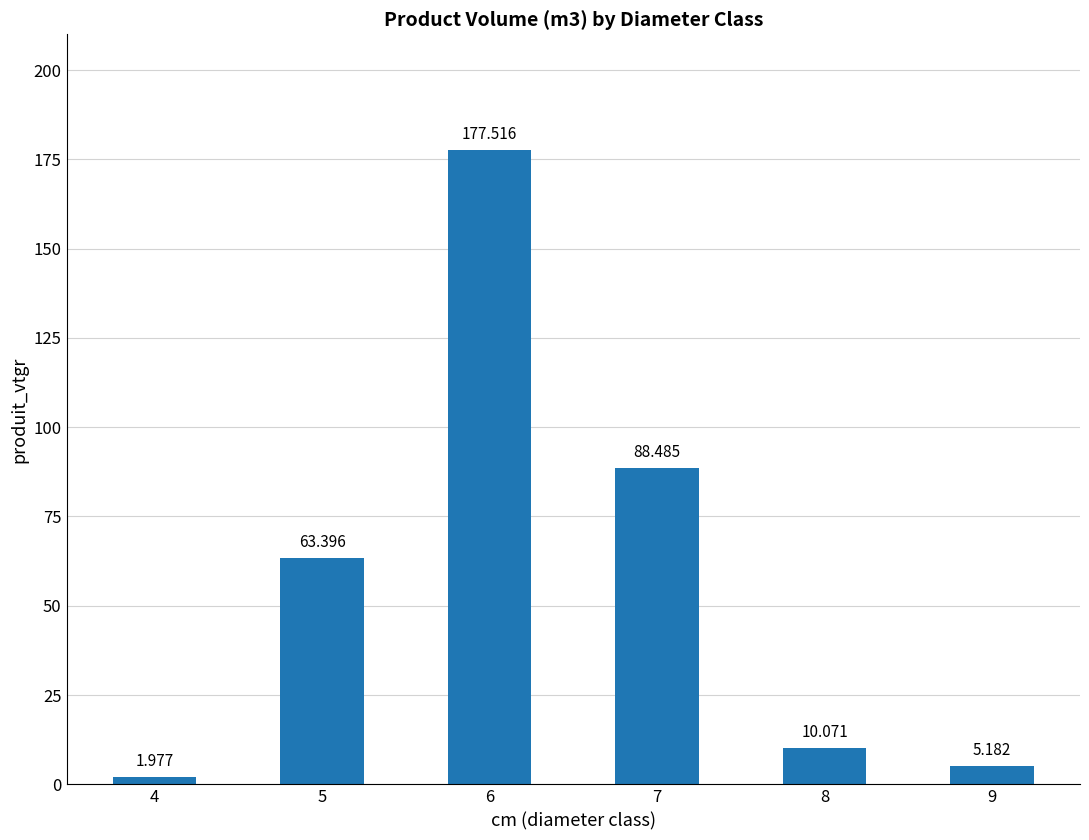

How many bars are there in total?

6